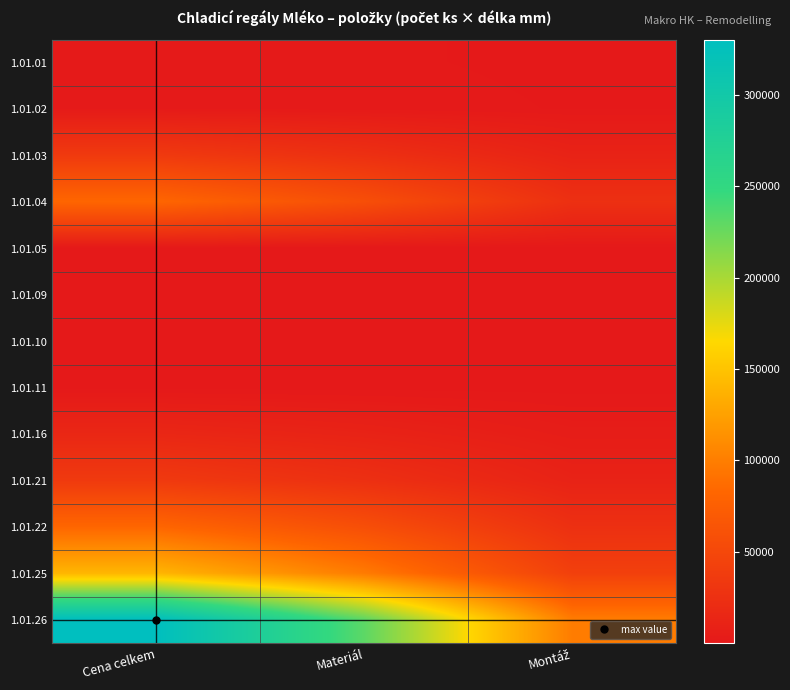

Which label corresponds to the smallest value in the chart?

Montáž